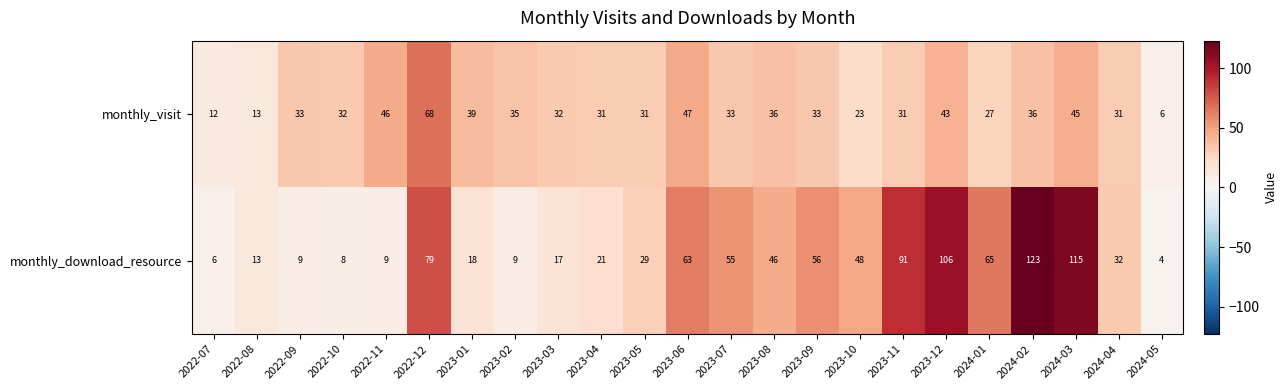

Read the monthly_download_resource value at 2024-02, to the nearest 50.

100